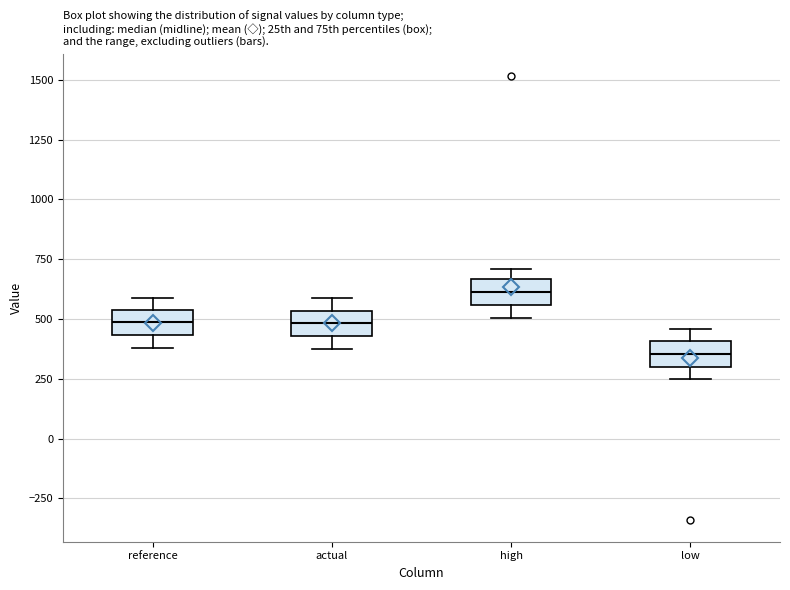

Reading left to right, transcribe this box plot: for each box, give where its median line is, the range the box spans, and where its two whiskers end, as read against the y-axis. The values are not printed on the chart, so give them approximately, as read against the axis.

reference: median 500, box 450 to 550, whiskers 400 to 600
actual: median 500, box 450 to 550, whiskers 350 to 600
high: median 600, box 550 to 650, whiskers 500 to 700
low: median 350, box 300 to 400, whiskers 250 to 450